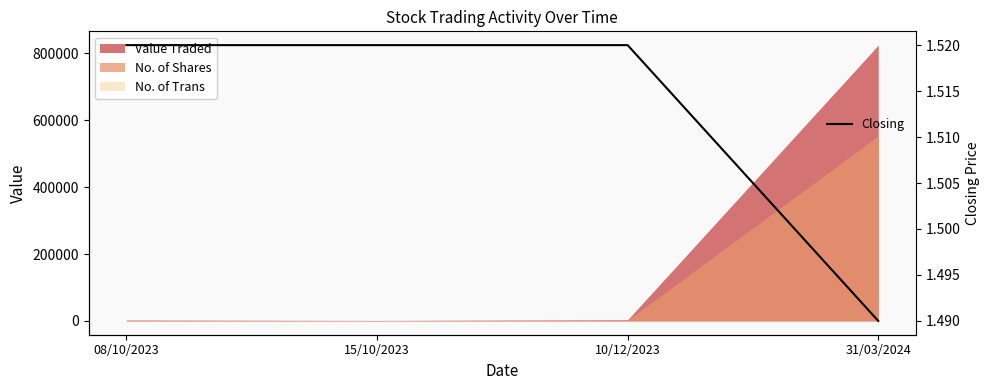

True or false: Closing has more than 1 points higher than both neighbors.

False